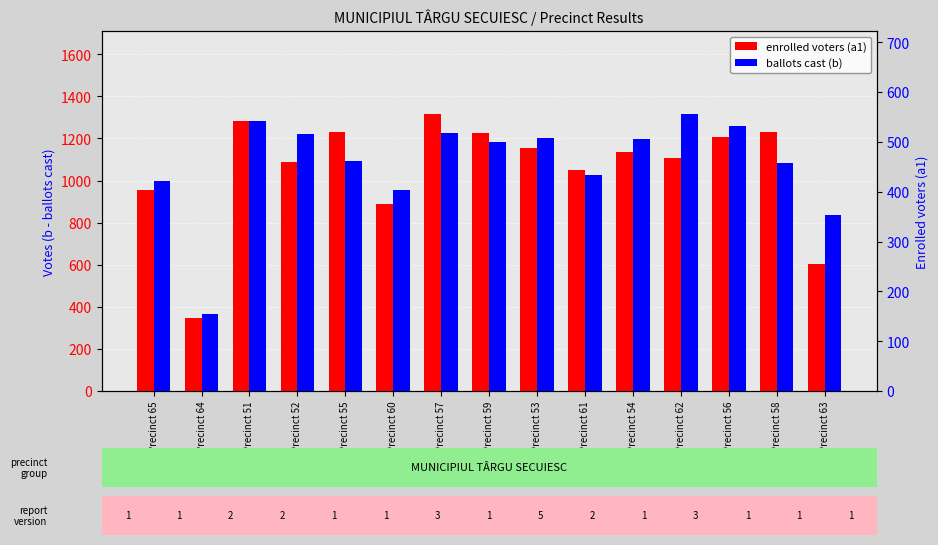

Reading left to right, list all the values displayed in this chart.

enrolled voters (a1): Precinct 65=957	Precinct 64=346	Precinct 51=1285	Precinct 52=1090	Precinct 55=1229	Precinct 60=890	Precinct 57=1316	Precinct 59=1228	Precinct 53=1155	Precinct 61=1052	Precinct 54=1138	Precinct 62=1109	Precinct 56=1208	Precinct 58=1231	Precinct 63=602
ballots cast (b): Precinct 65=422	Precinct 64=155	Precinct 51=543	Precinct 52=515	Precinct 55=462	Precinct 60=404	Precinct 57=518	Precinct 59=499	Precinct 53=508	Precinct 61=434	Precinct 54=505	Precinct 62=556	Precinct 56=533	Precinct 58=457	Precinct 63=353